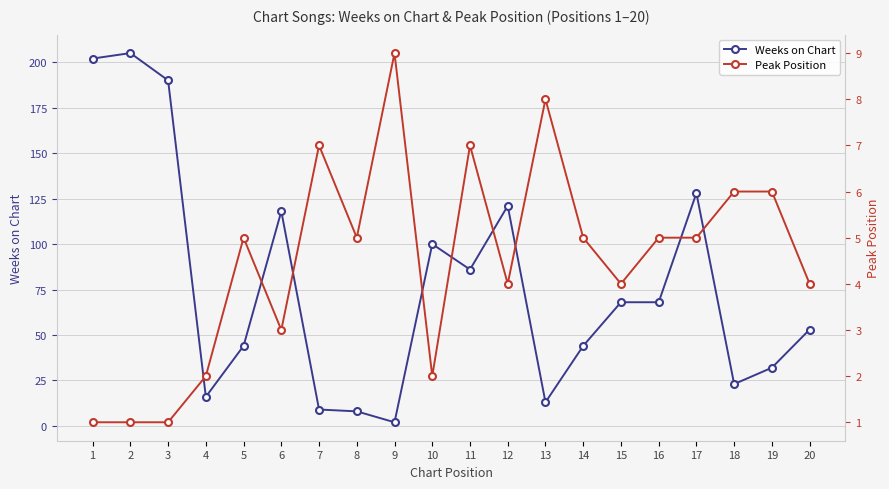

Which category has the lowest value across all series?

1